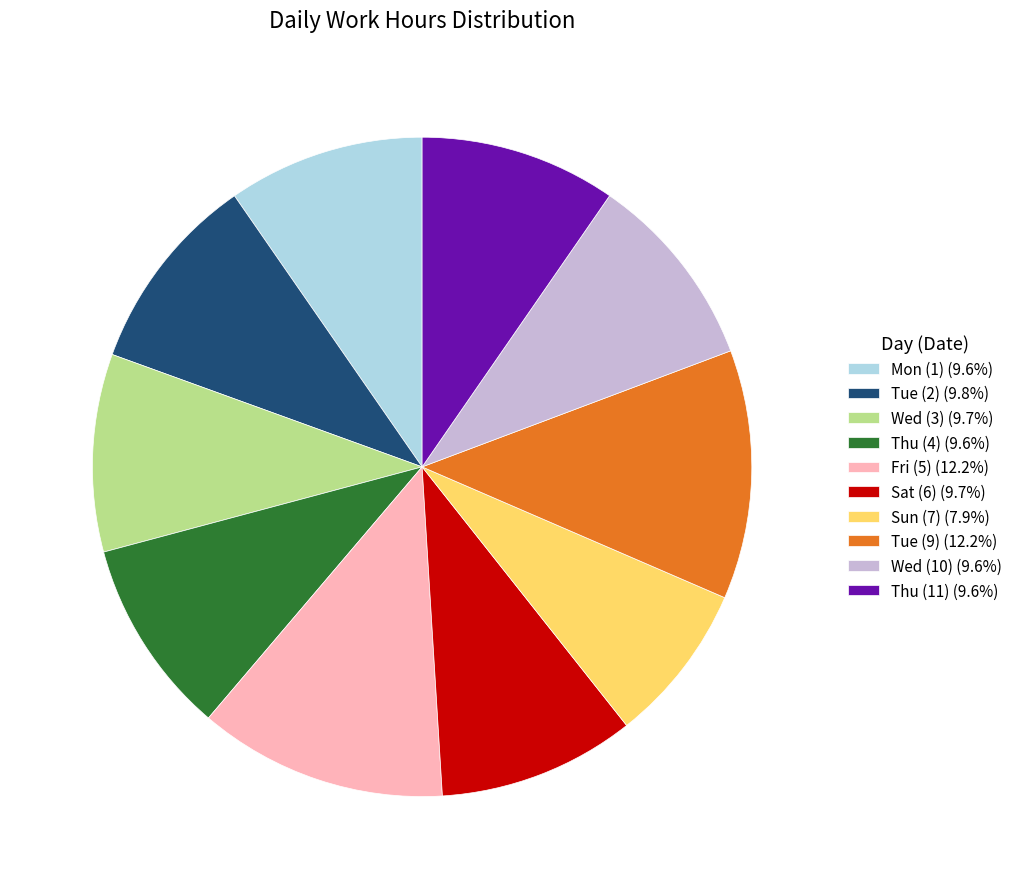

What is the ratio of the value at Tue (2) (9.8%) to the value at Thu (11) (9.6%)?

1.0